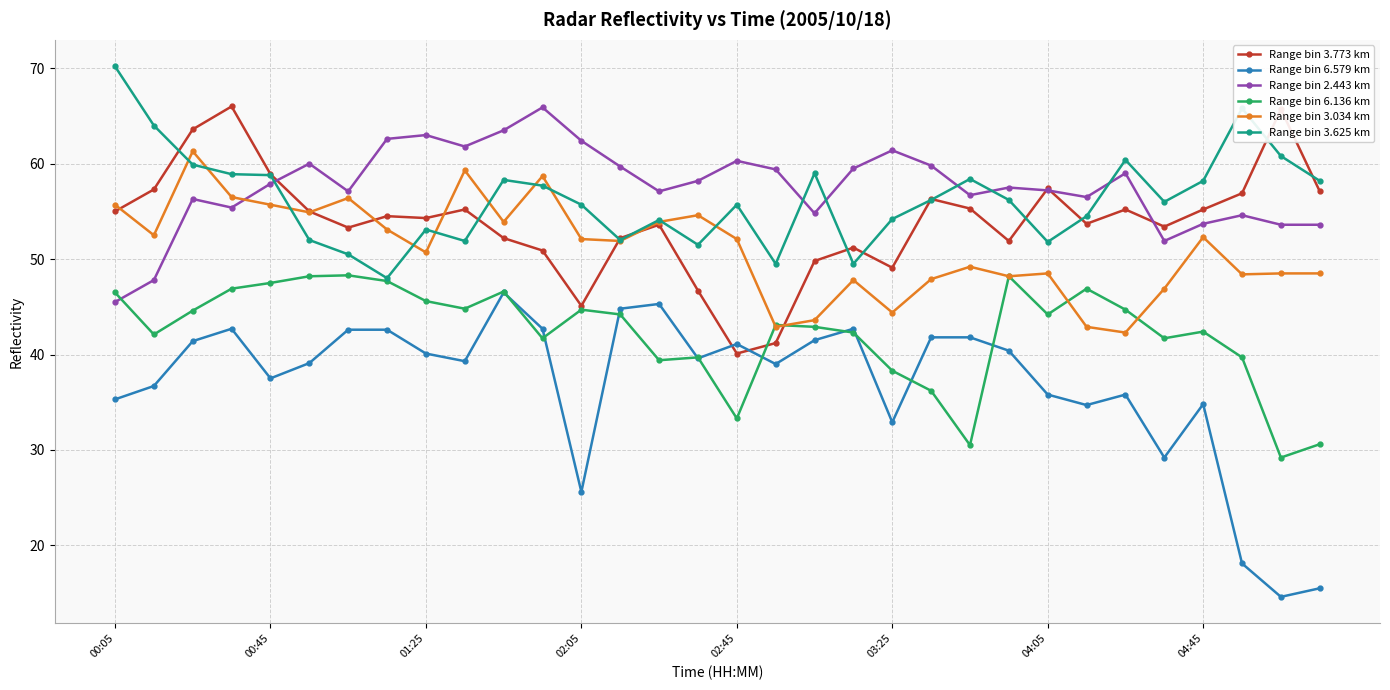

What is the value of the Range bin 6.579 km point at the 7th from the left?

42.6